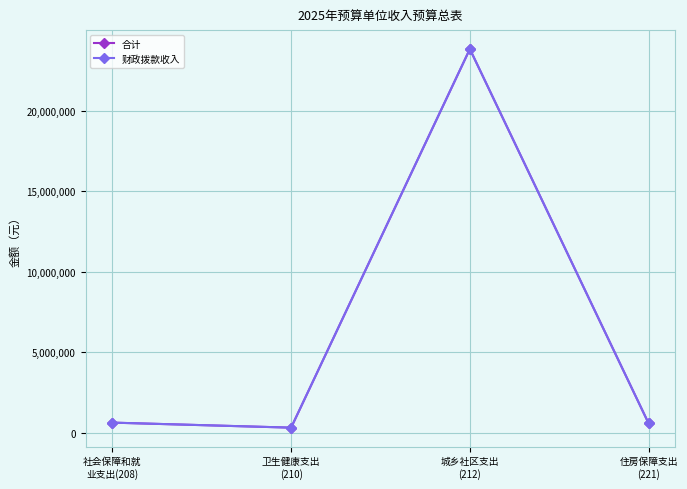

Which category has the lowest value across all series?

卫生健康支出
(210)